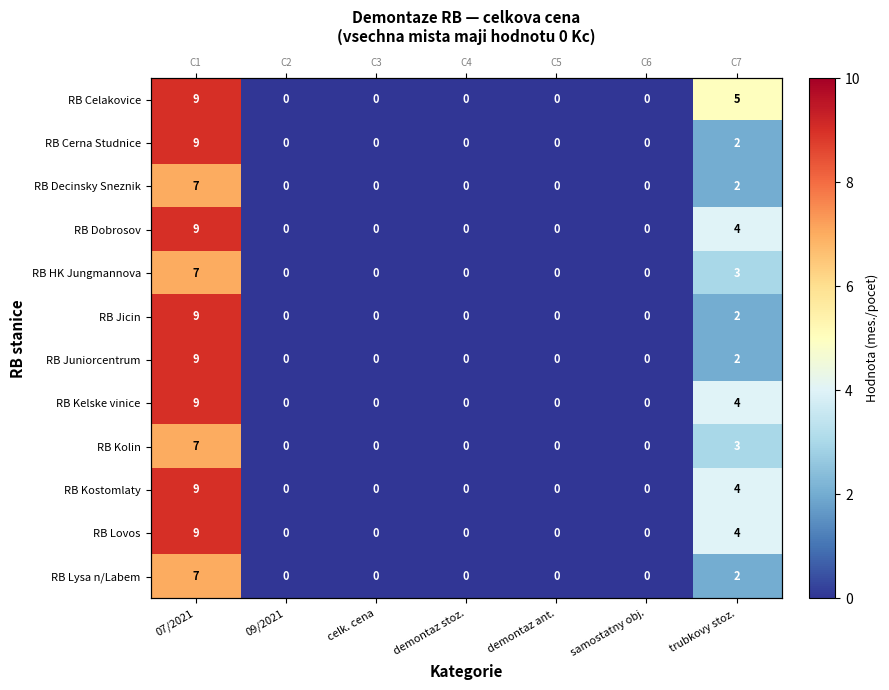

At how many categories does at least one series exceed 3?

2